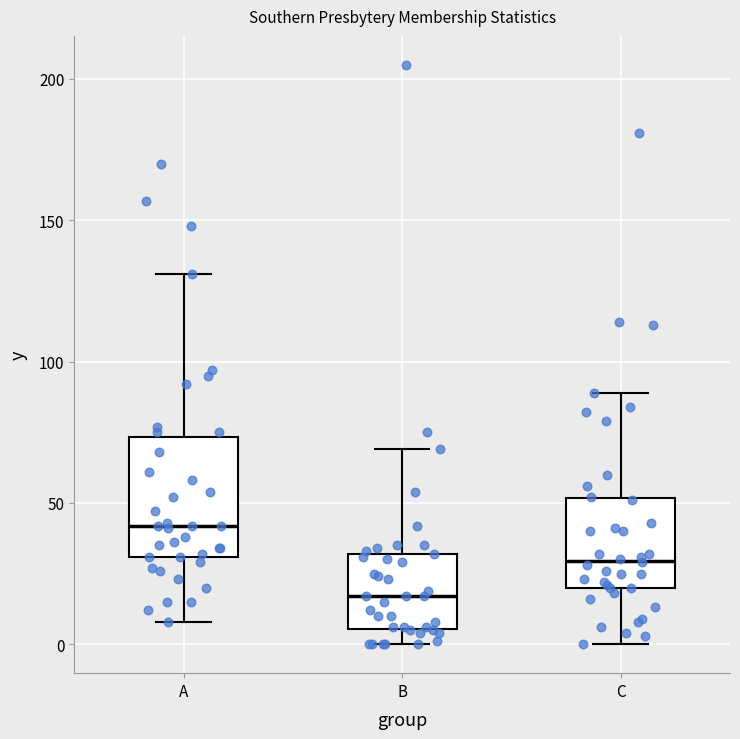

Which box is the tallest, from its lower edge to its upper edge?

A